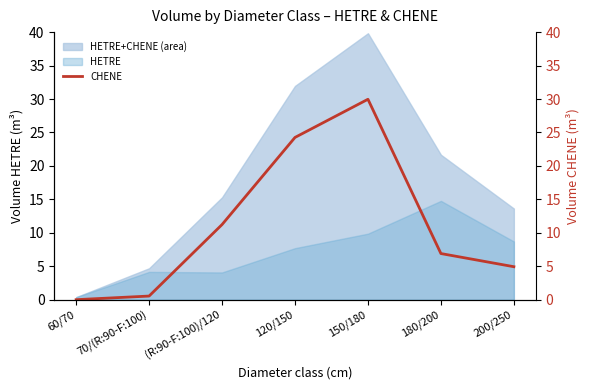

What is the maximum value shown in the chart?

30.0